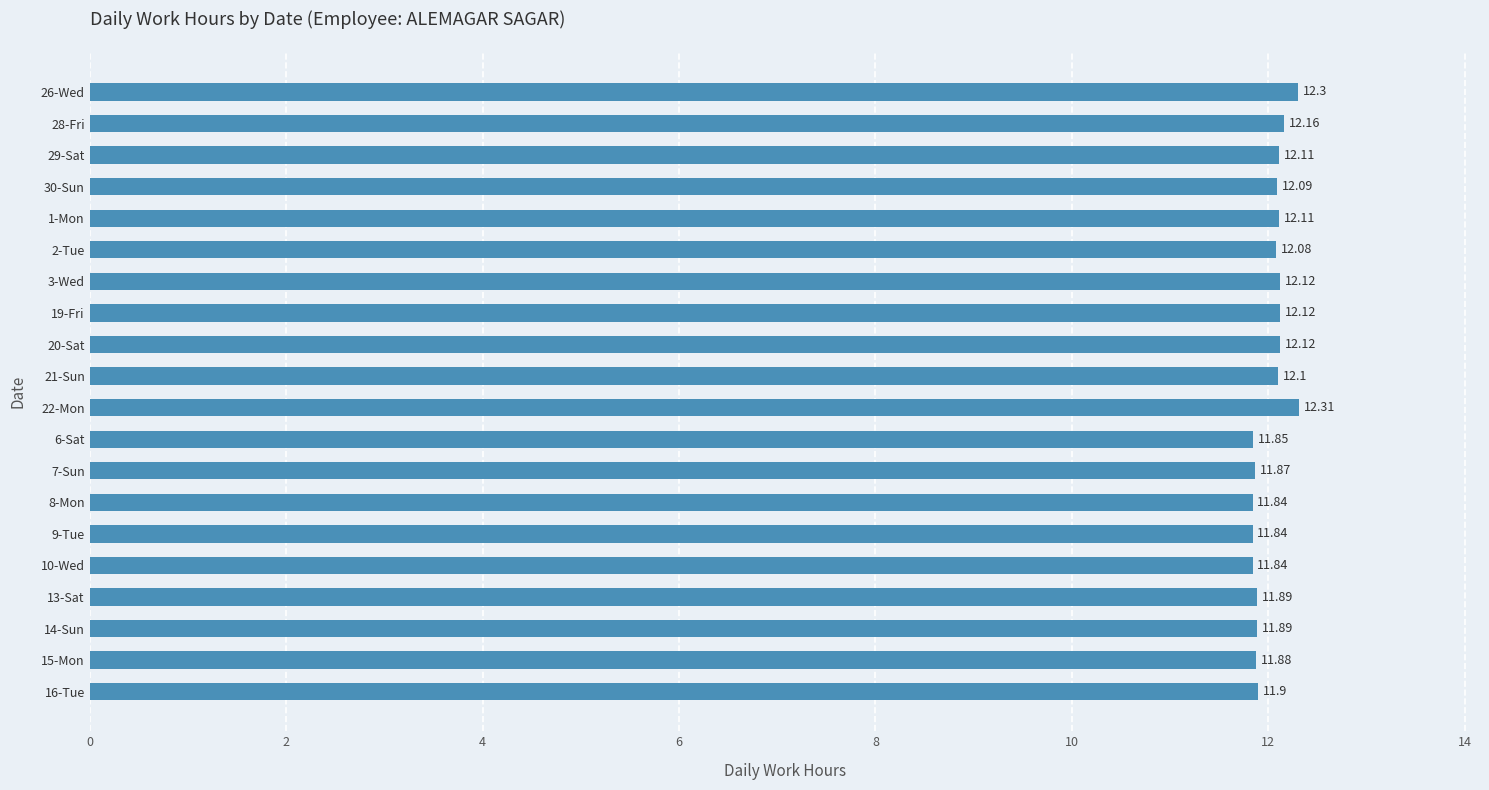

What is the sum of all values?

240.4